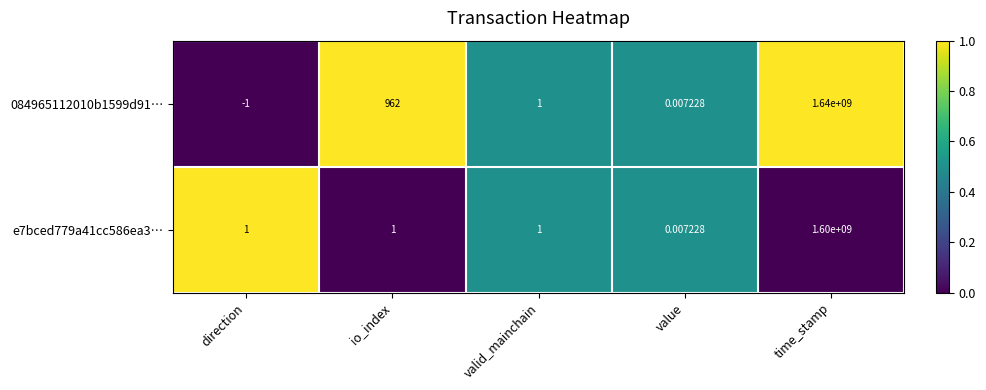

At which label does e7bced779a41cc586ea3… reach its minimum?

value